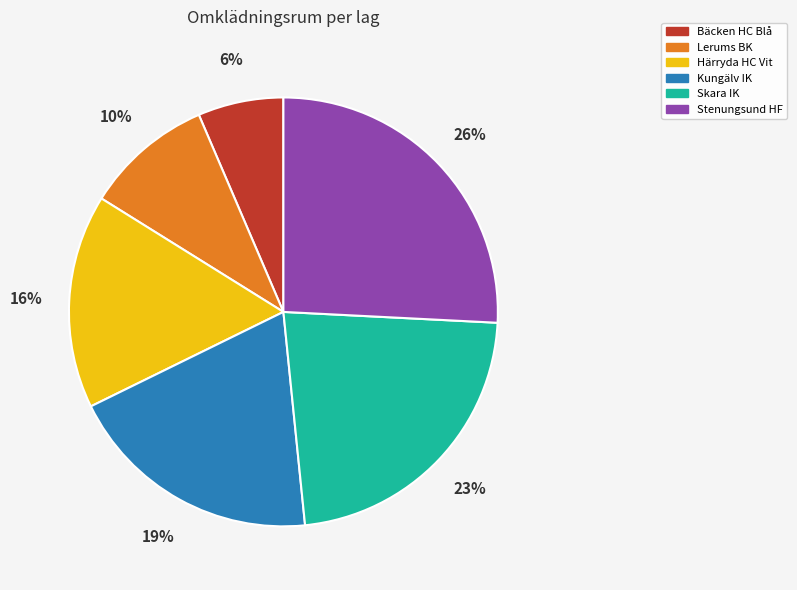

To the nearest percent, what is the average slice percentage?

17%